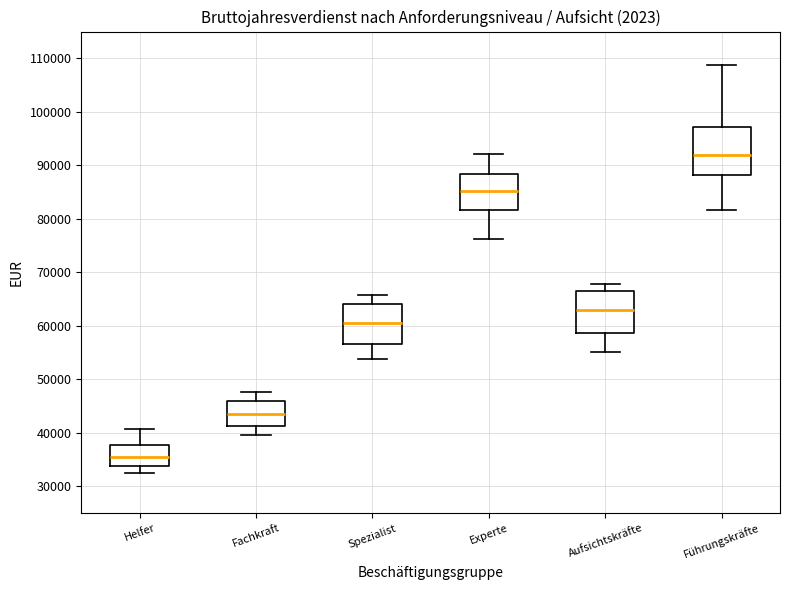

Which box has the highest median line?

Führungskräfte